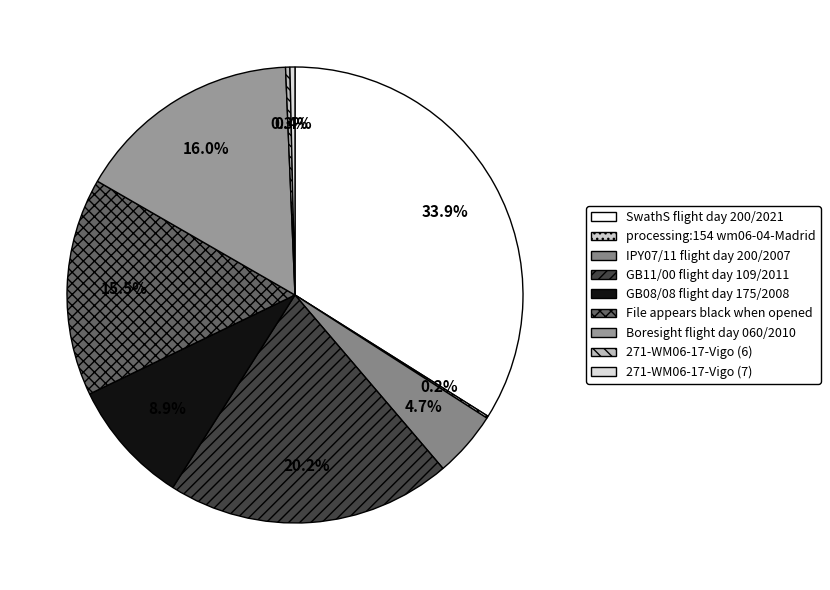

Rank the categories by value from highest to lowest.

SwathS flight day 200/2021, GB11/00 flight day 109/2011, Boresight flight day 060/2010, File appears black when opened, GB08/08 flight day 175/2008, IPY07/11 flight day 200/2007, 271-WM06-17-Vigo (7), 271-WM06-17-Vigo (6), processing:154 wm06-04-Madrid